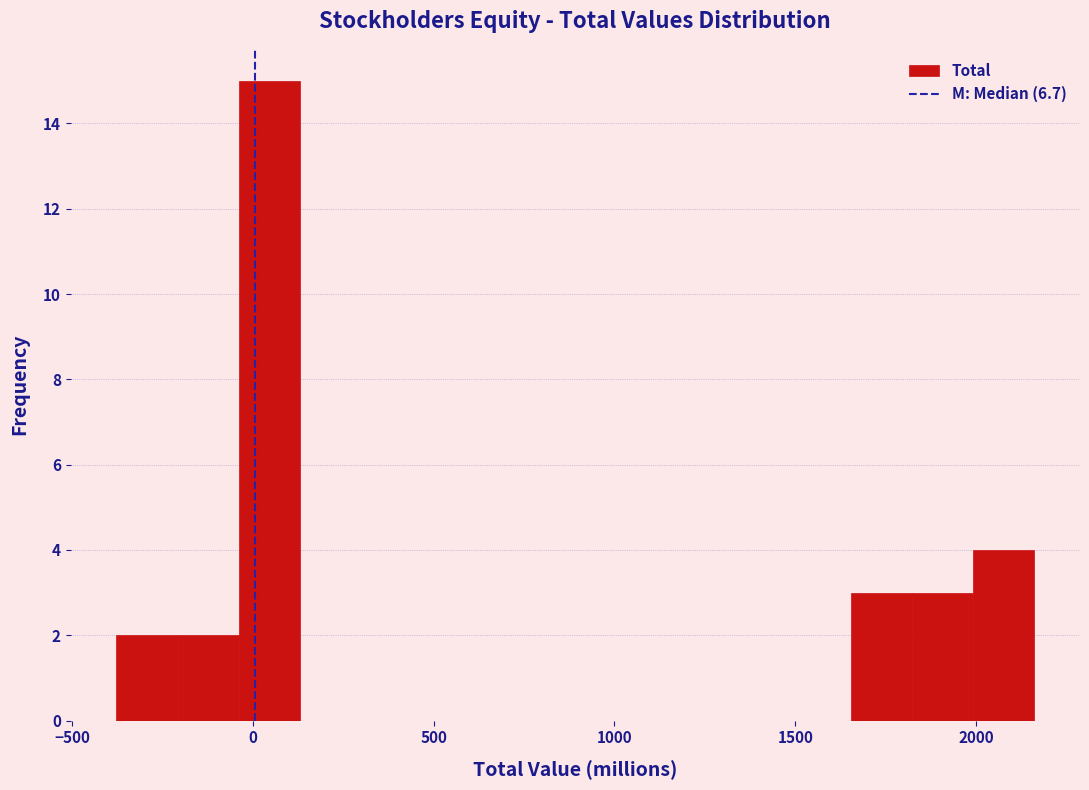

Around what value on the x-axis is the tallest bar? Give the approximate position of its centre, as read against the axis.

50